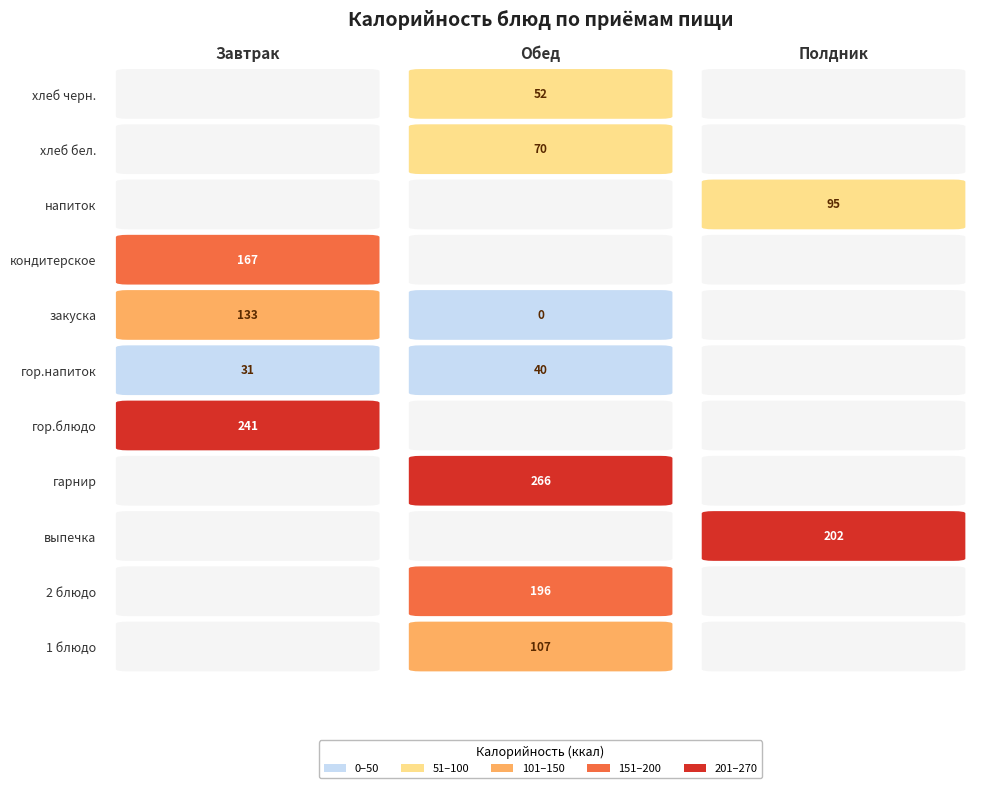

Between закуска and гор.напиток, which series saw the biggest shift?

Завтрак